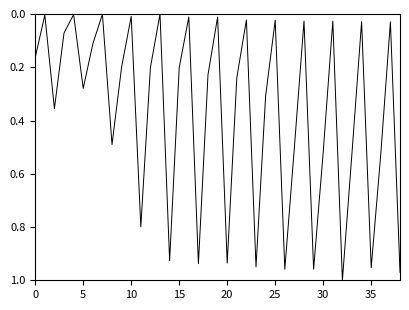

Between 25 and 5, which is larger?

5